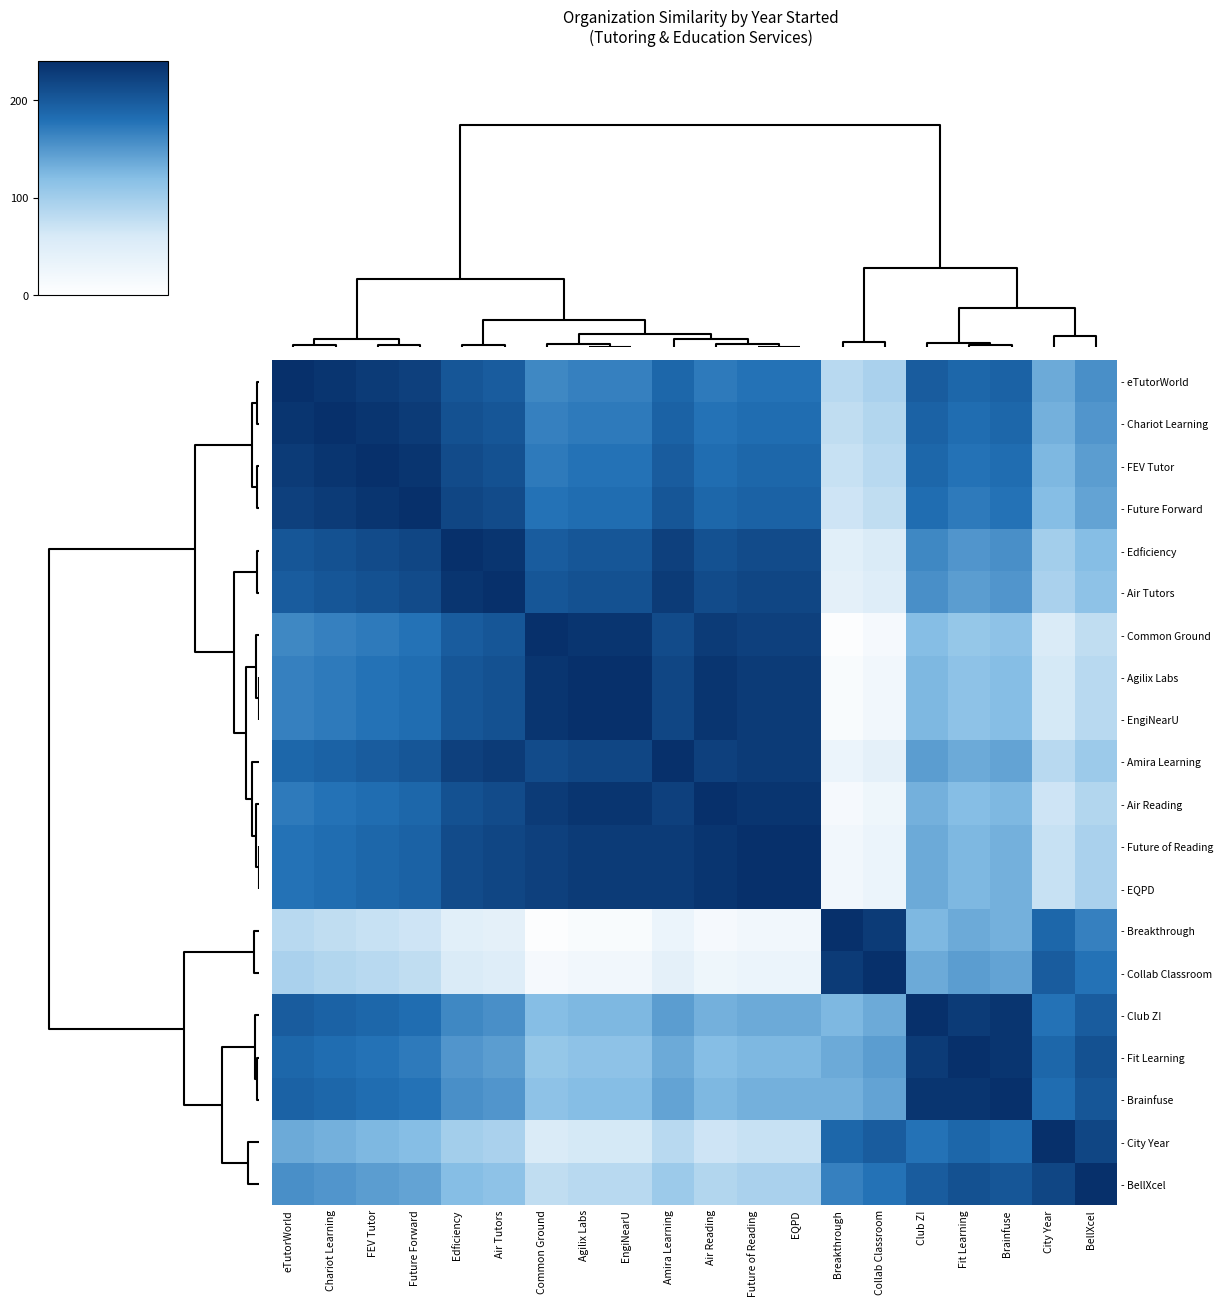

Which label corresponds to the smallest value in the chart?

Breakthrough